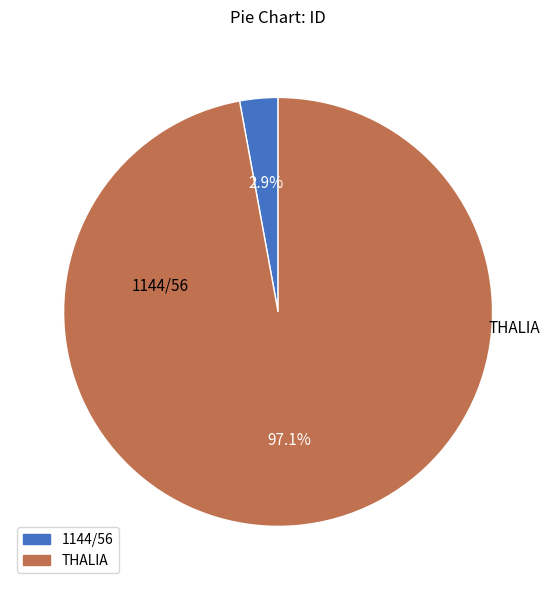

Combined, do 1144/56 and THALIA account for over 50%?

Yes